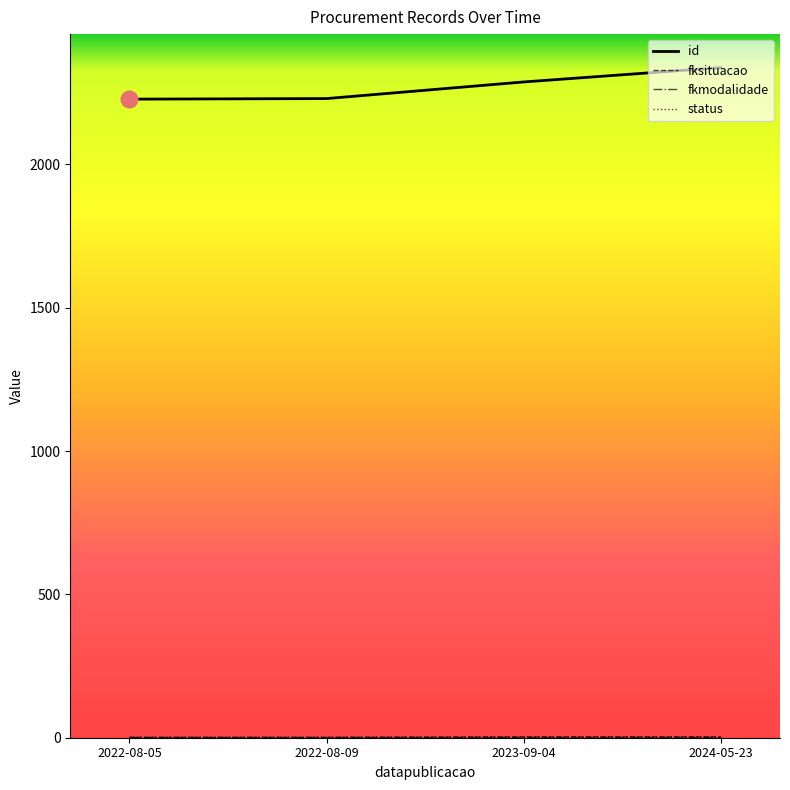

Which series has the largest total across all categories?

id